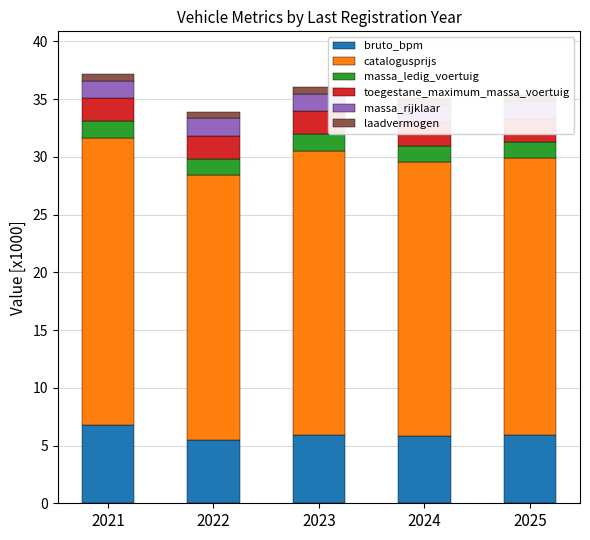

The value of catalogusprijs at 2022 is 22.9. True or false?

True